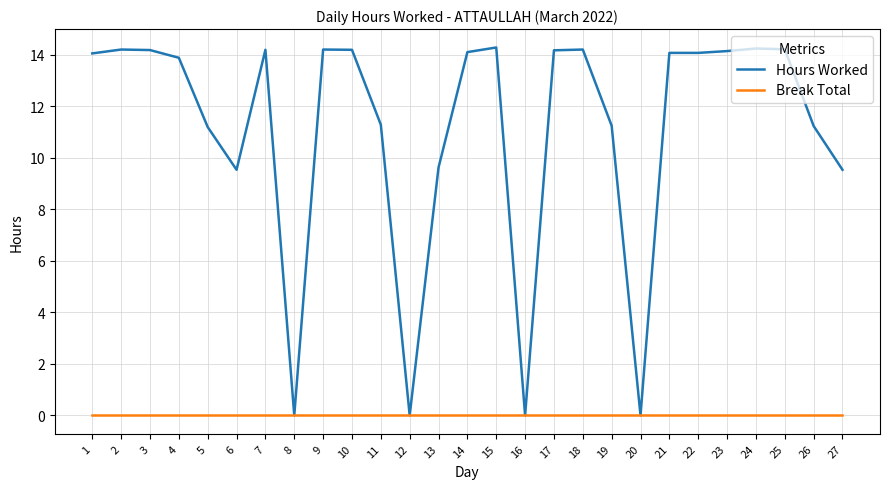

The Hours Worked series shows 0.0 at 16. True or false?

True